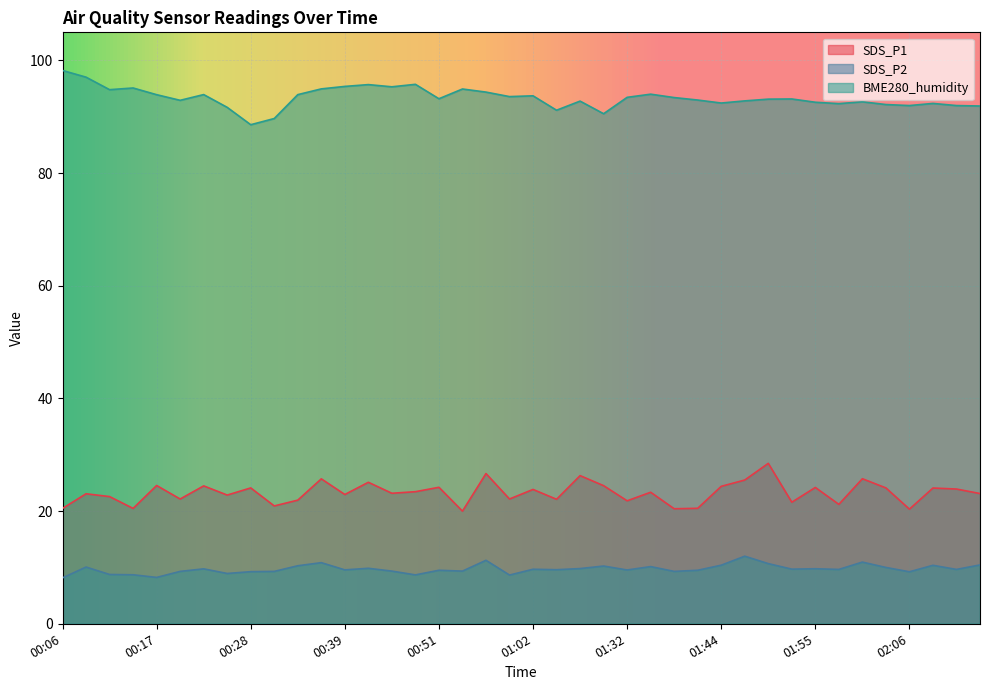

What are all the series names shown in the legend?

SDS_P1, SDS_P2, BME280_humidity